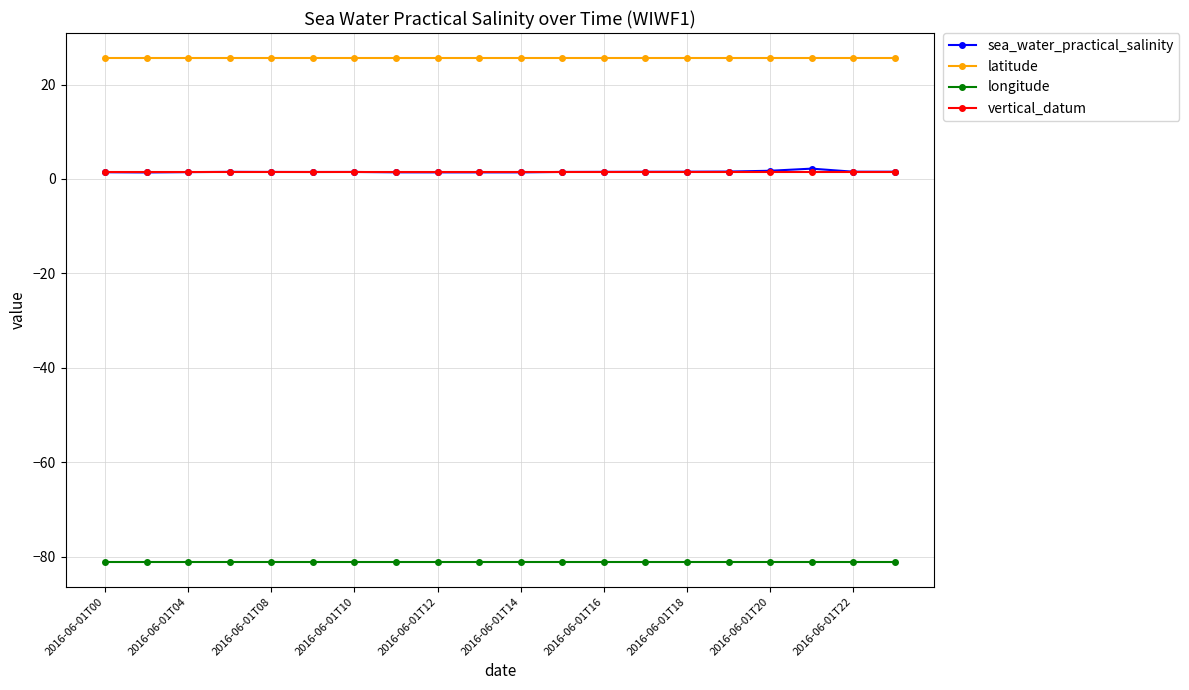

Which series has the largest range (max minus min)?

sea_water_practical_salinity